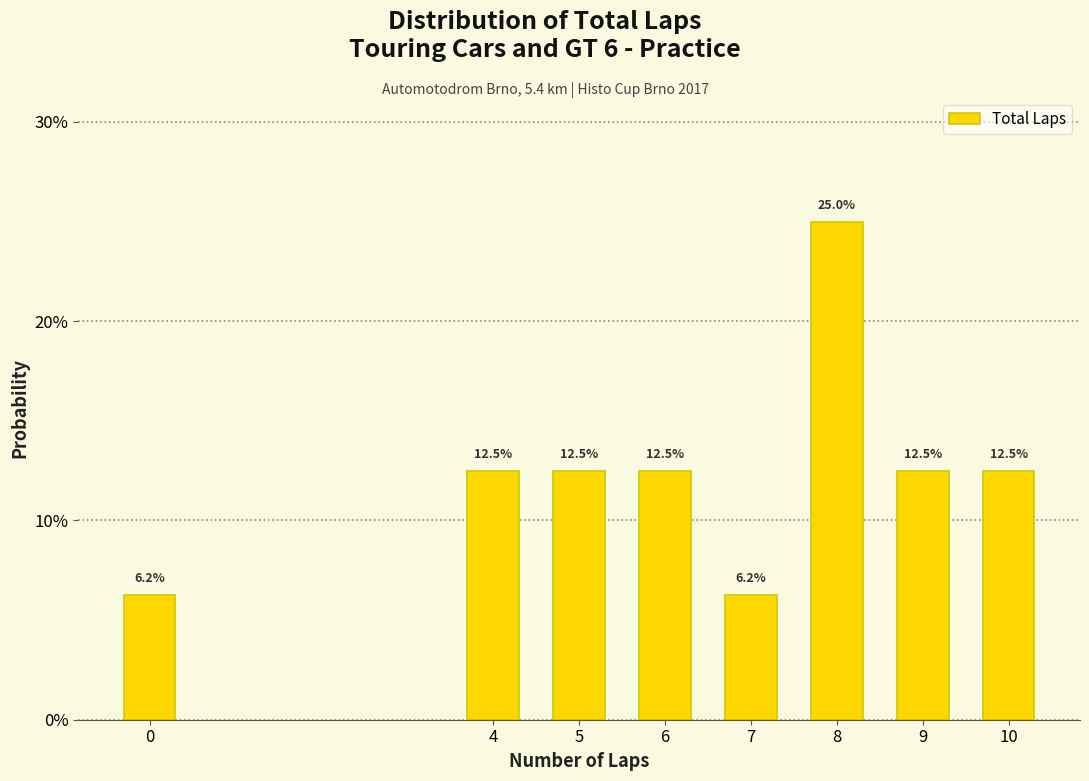

What is the ratio of the value at 10 to the value at 0?

2.0